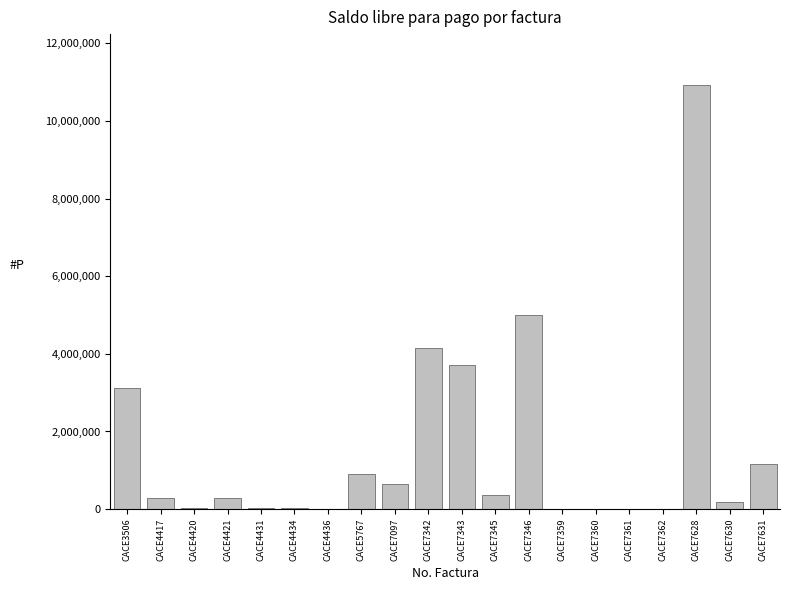

What is the greatest value displayed?

10926600